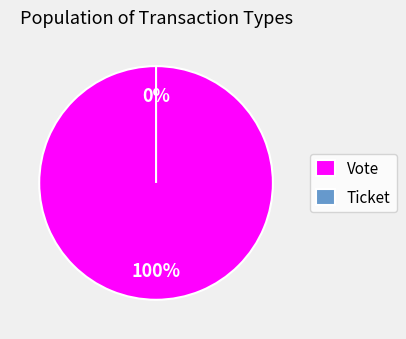

Rank the categories by value from highest to lowest.

Vote, Ticket